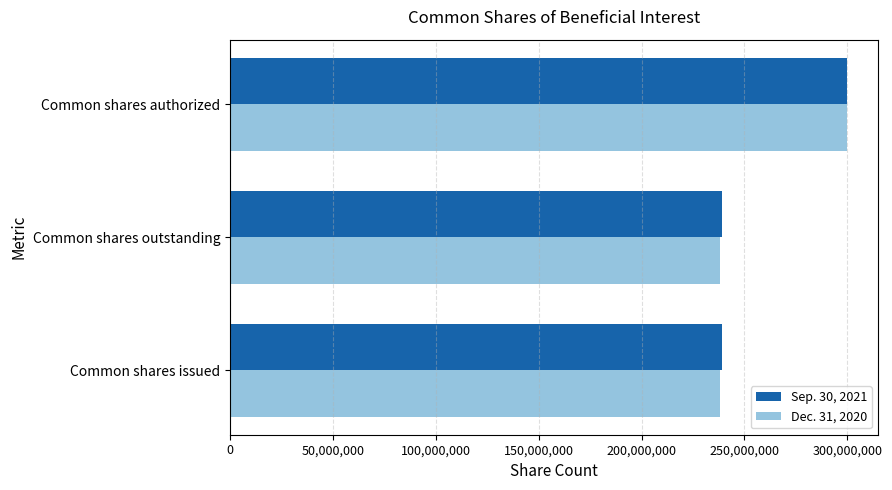

What is the maximum value shown in the chart?

300000000